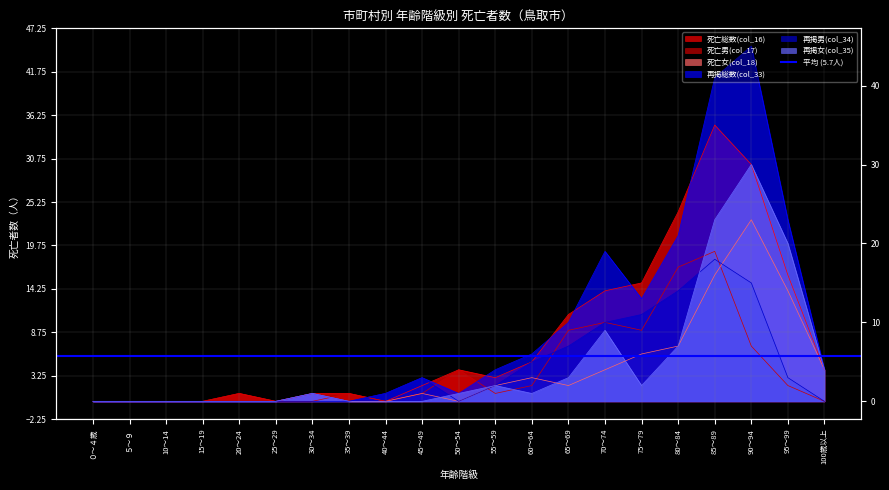

The 再掲総数(col_33) series shows -20 at ０～４歳. True or false?

False